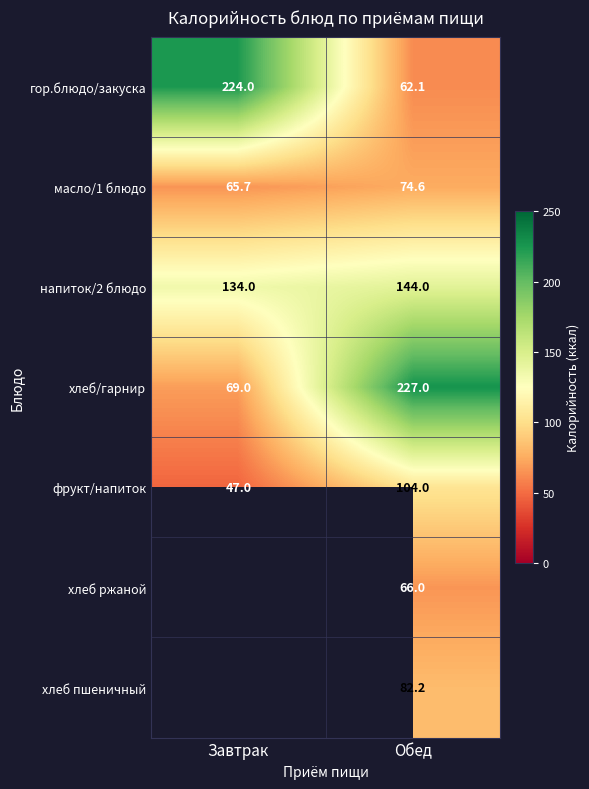

Is it true that масло/1 блюдо equals 108.7 at Обед?

False